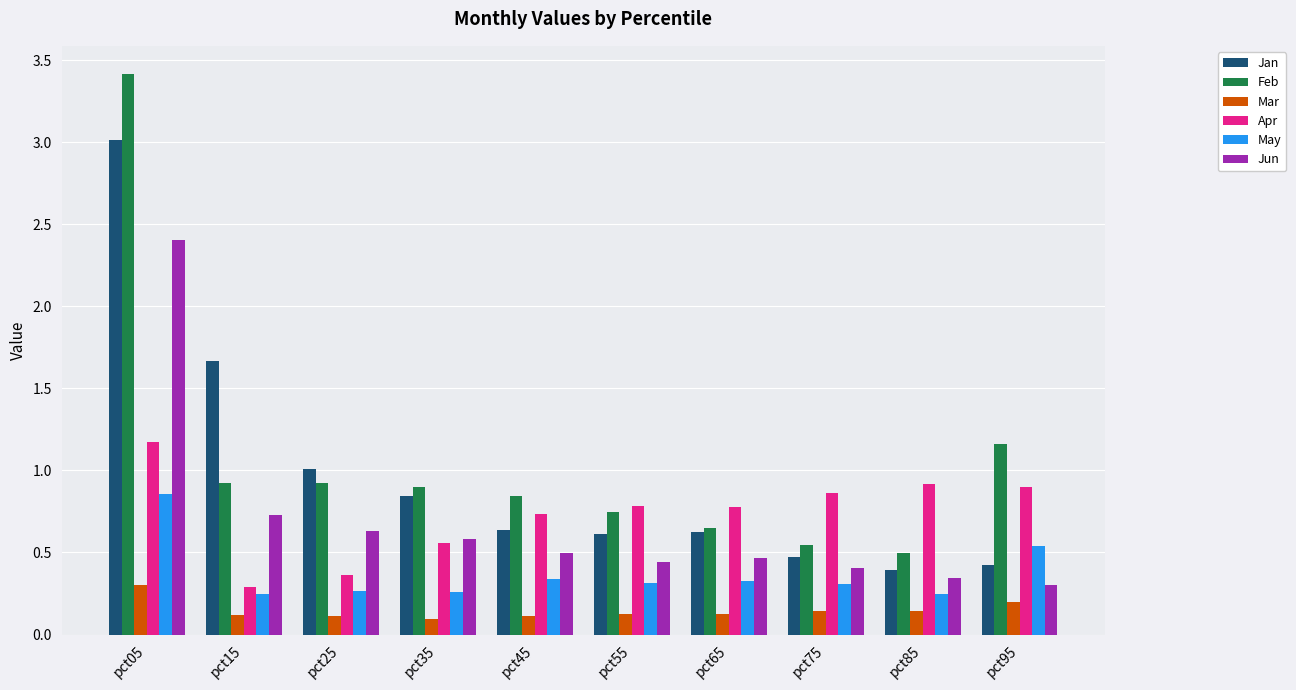

Which series has the widest spread of values?

Feb